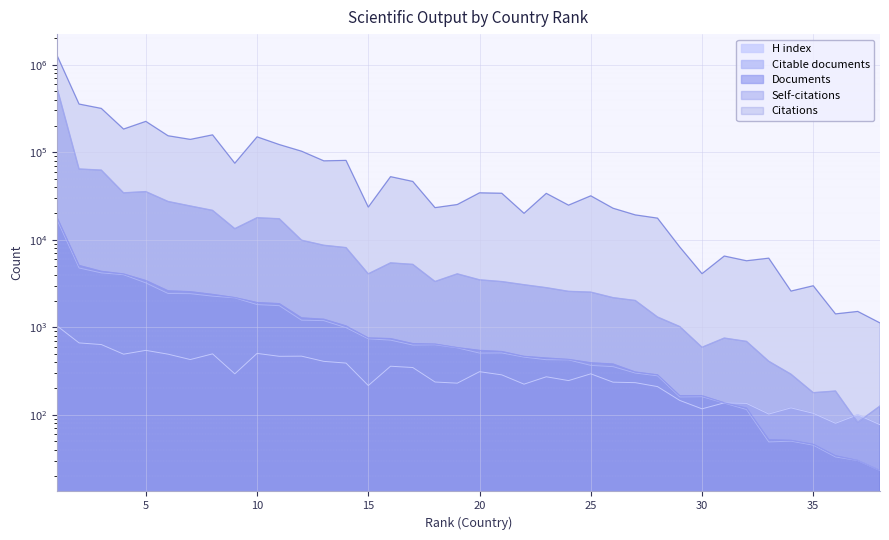

Where is the first local maximum for Self-citations?

5